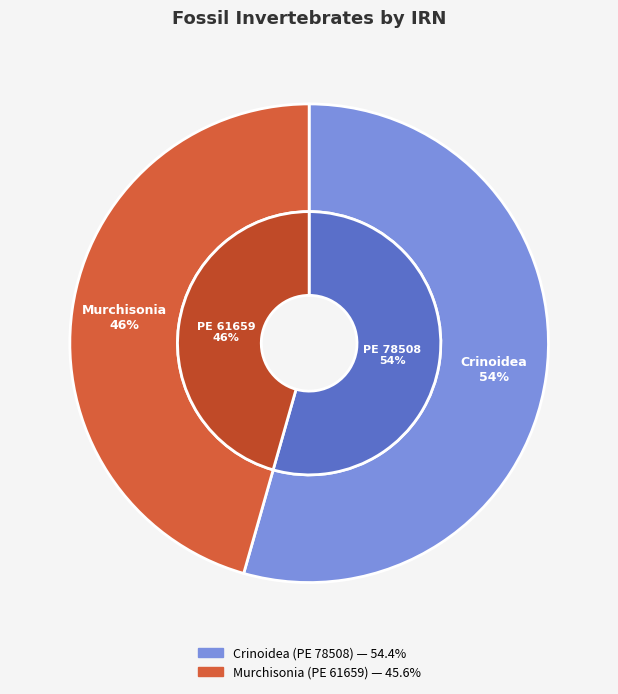

What is the largest slice in the pie chart?

Crinoidea (PE 78508)